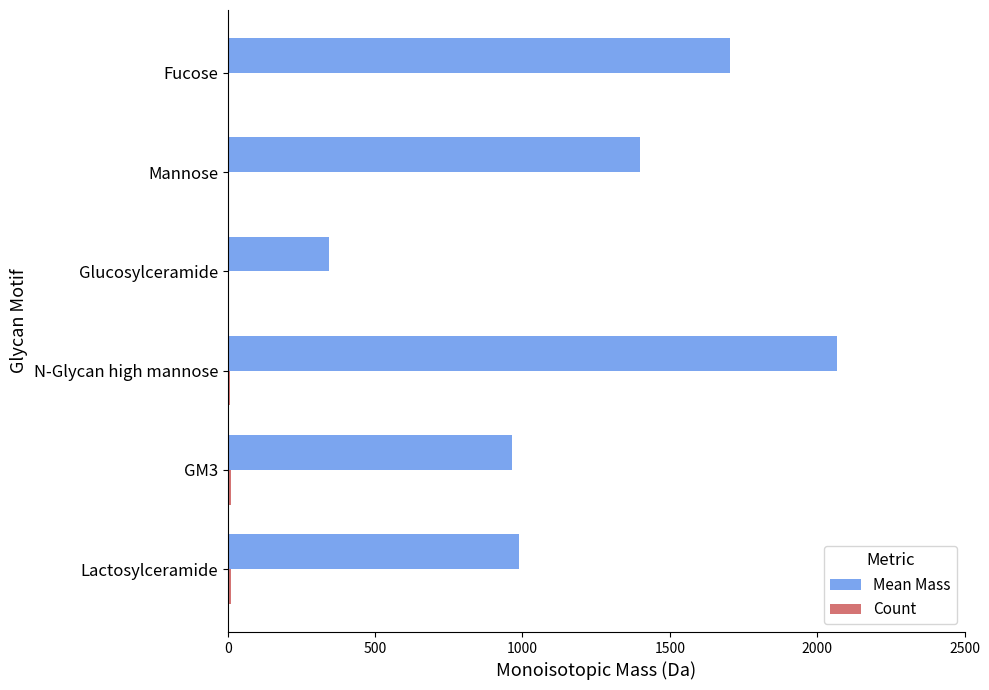

Between GM3 and Mannose, which series saw the biggest shift?

Mean Mass